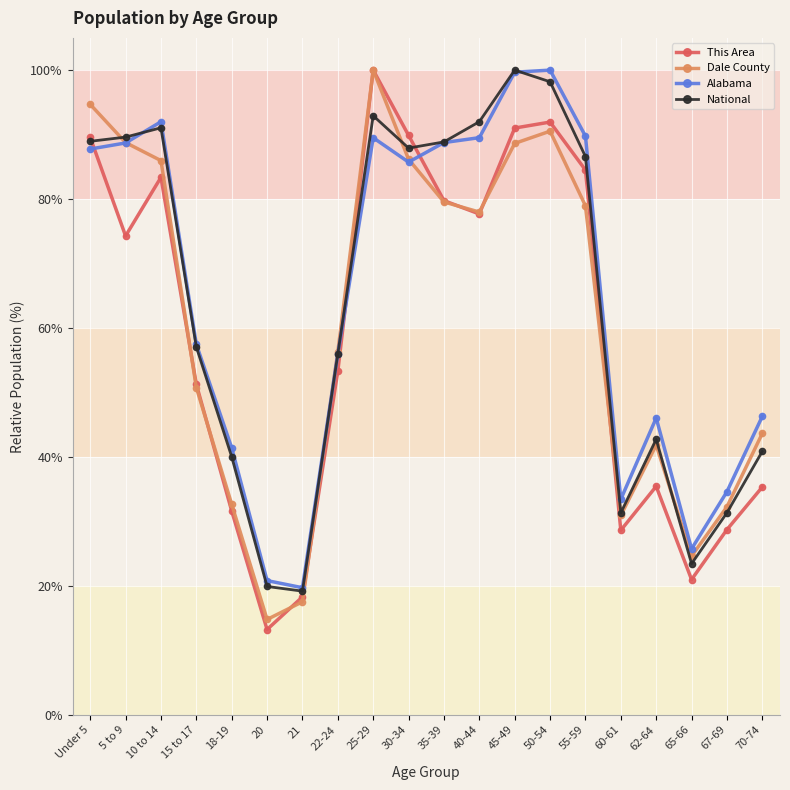

Does the chart display data point markers on the line(s)?

Yes